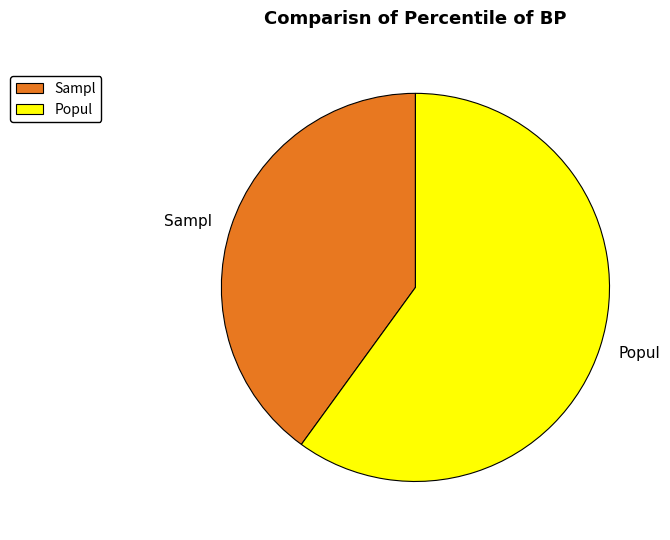

Between Popul and Sampl, which is larger?

Popul